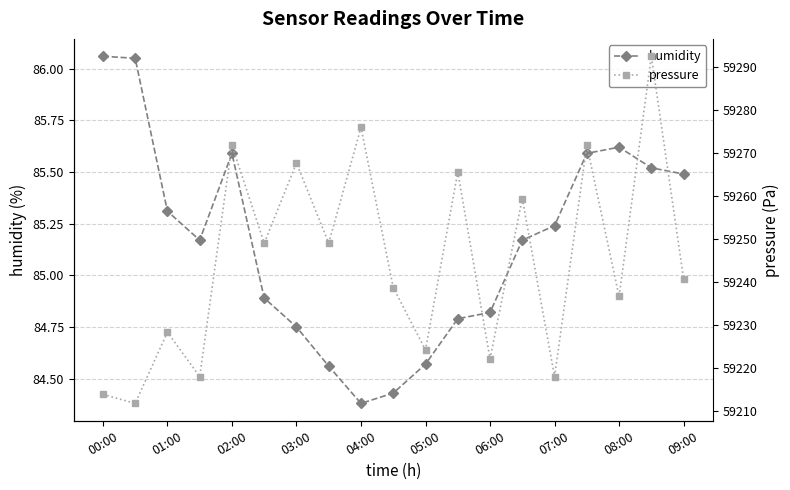

True or false: humidity and pressure cross at least once.

False